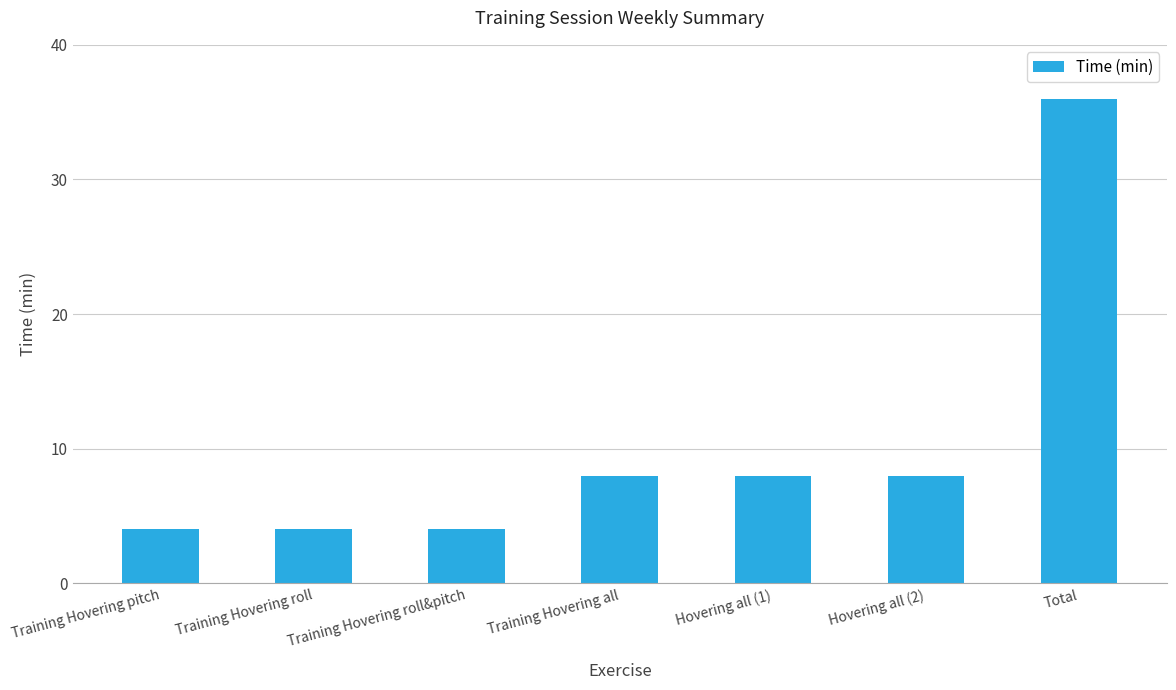

What is the smallest value displayed?

4